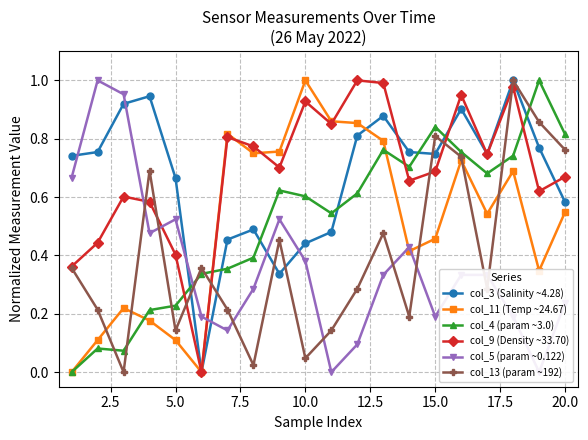

Which series ends up on top after the final intersection of col_9 (Density ~33.70) and col_4 (param ~3.0)?

col_4 (param ~3.0)